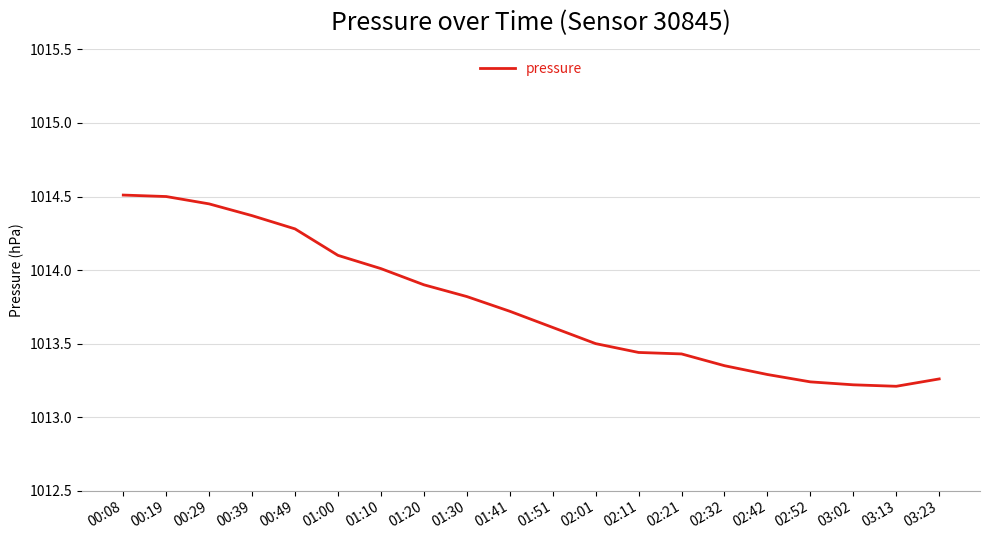

What position from the right is 00:29?

18